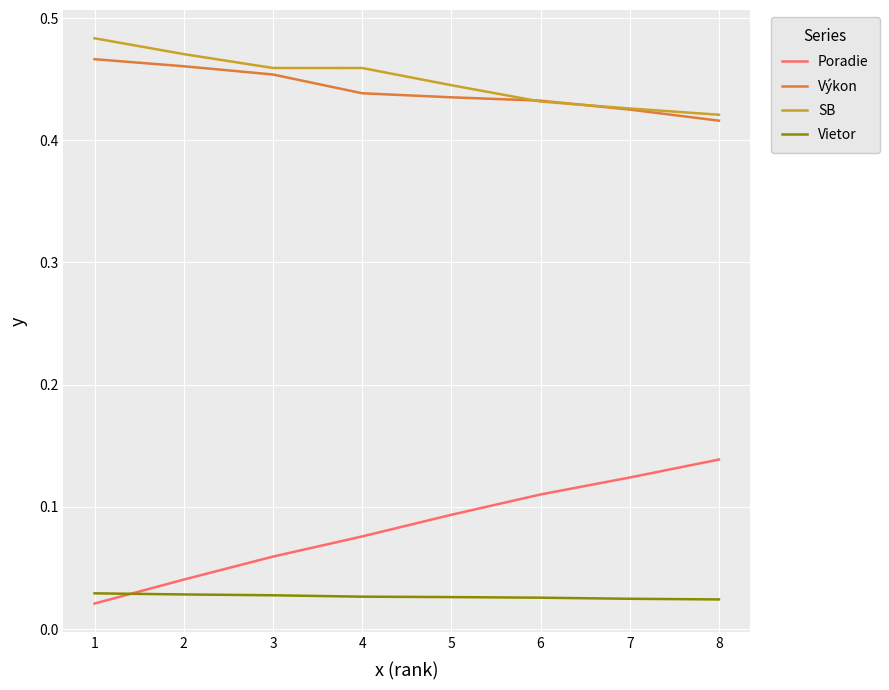

True or false: Vietor and Výkon cross at least once.

False